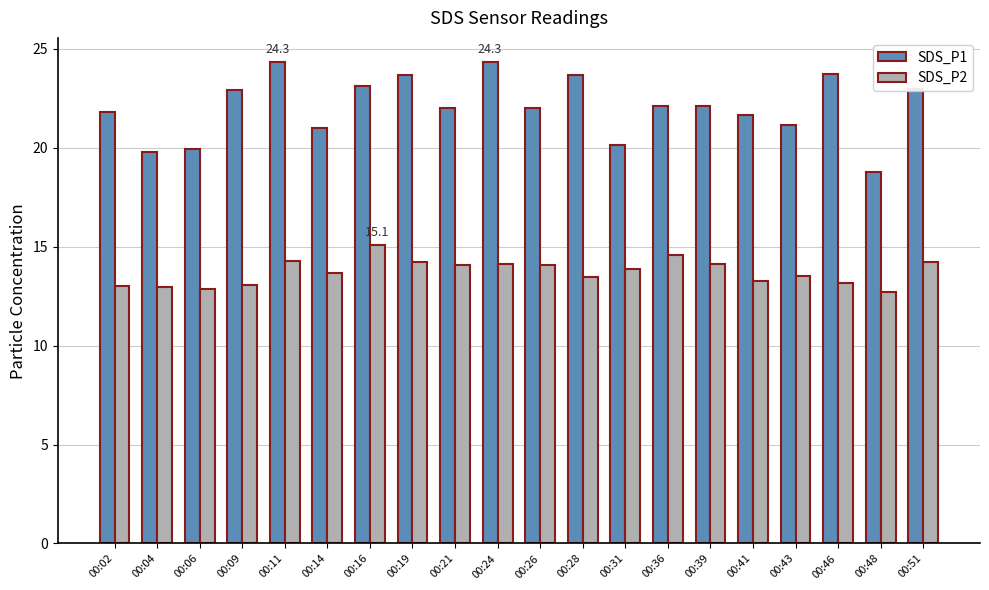

What is the lowest value of the SDS_P1 series?

18.8